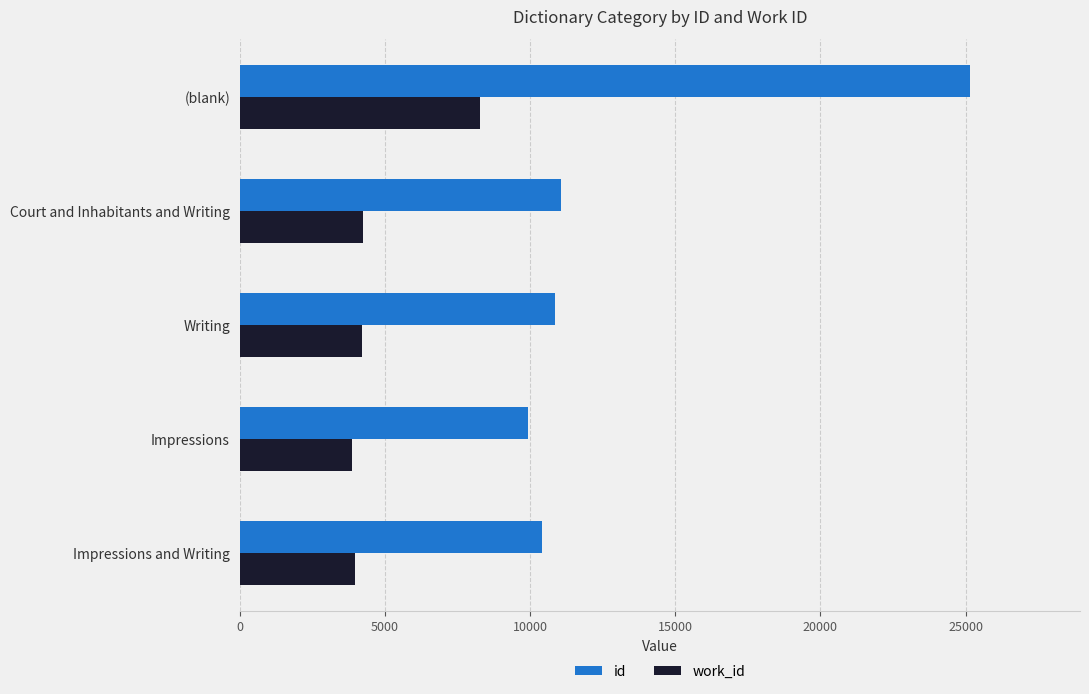

What is the greatest value displayed?

25165